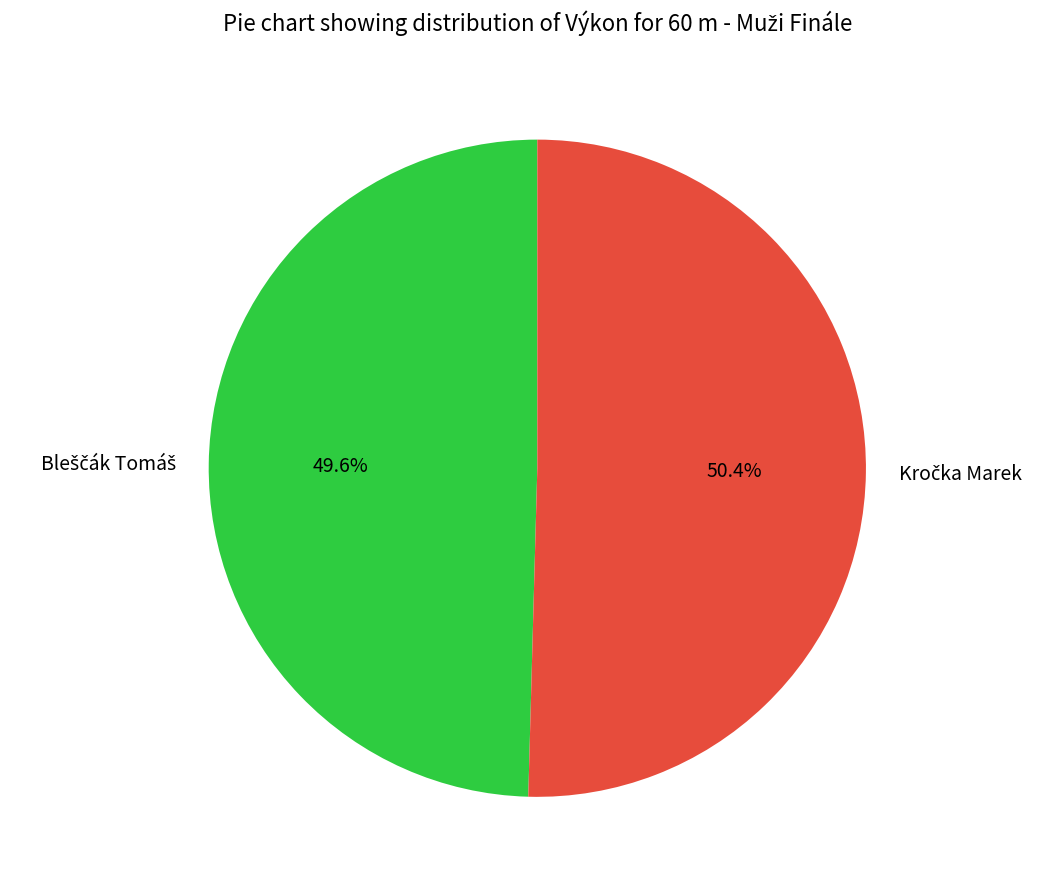

Count the number of slices in the pie.

2